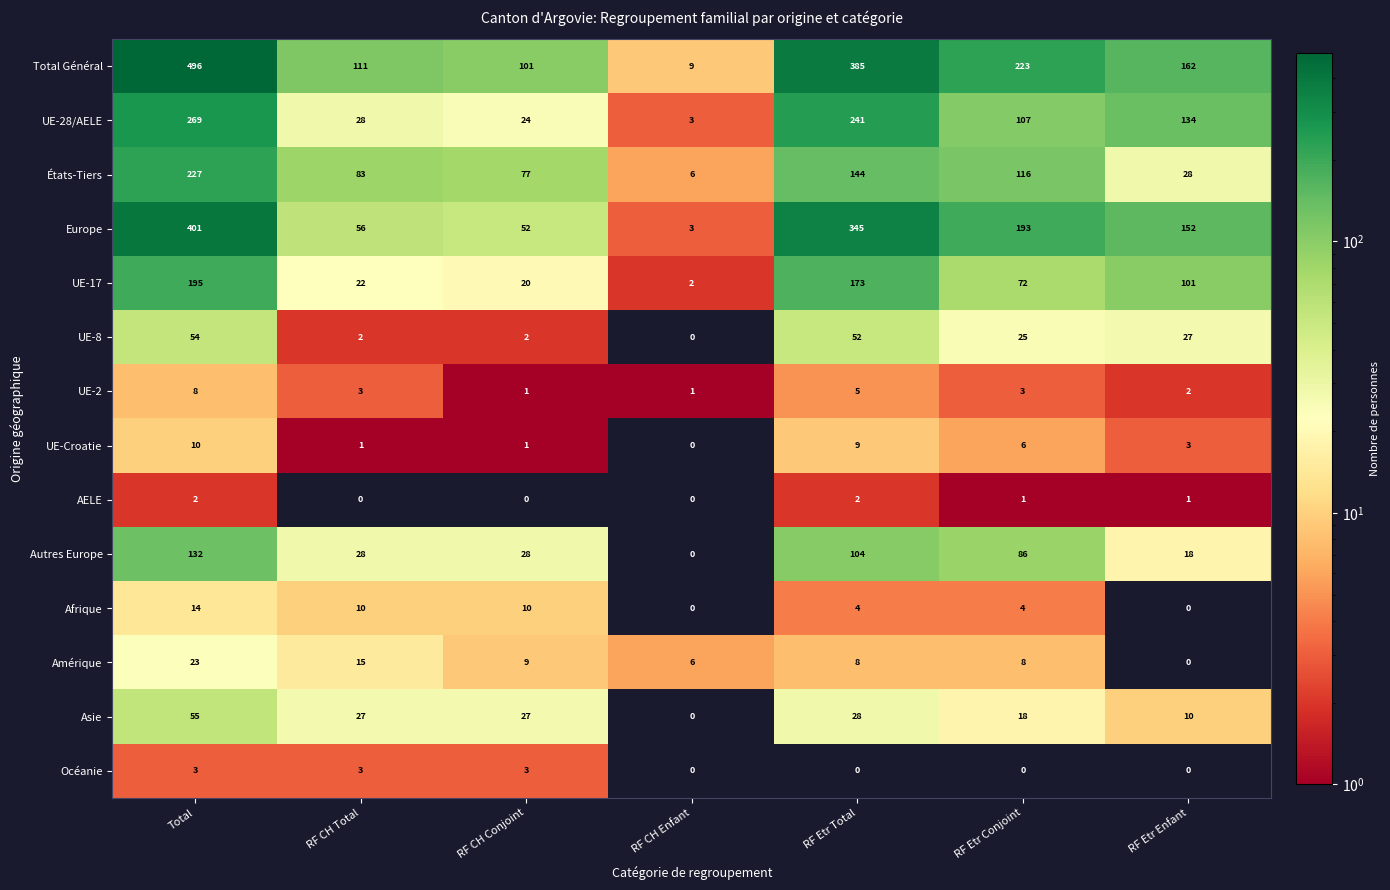

List the series in order of their peak value, highest first.

Total Général, Europe, UE-28/AELE, États-Tiers, UE-17, Autres Europe, Asie, UE-8, Amérique, Afrique, UE-Croatie, UE-2, Océanie, AELE